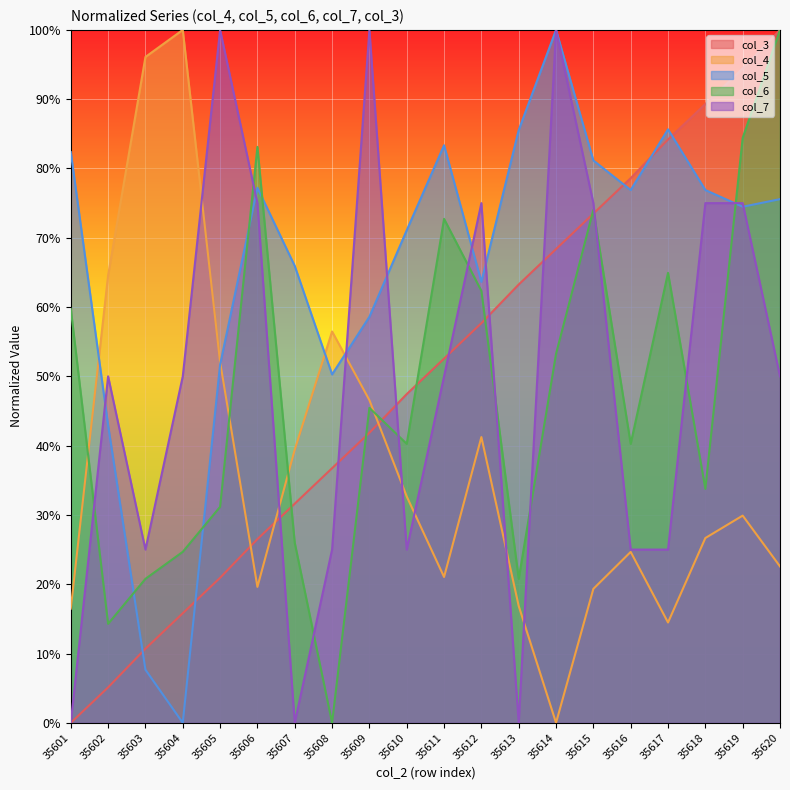

At which label does col_7 reach its minimum?

35601